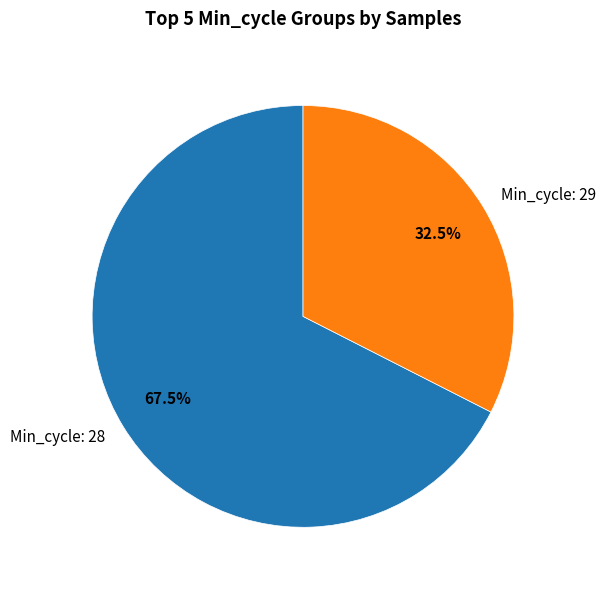

Rank the categories by value from highest to lowest.

Min_cycle: 28, Min_cycle: 29